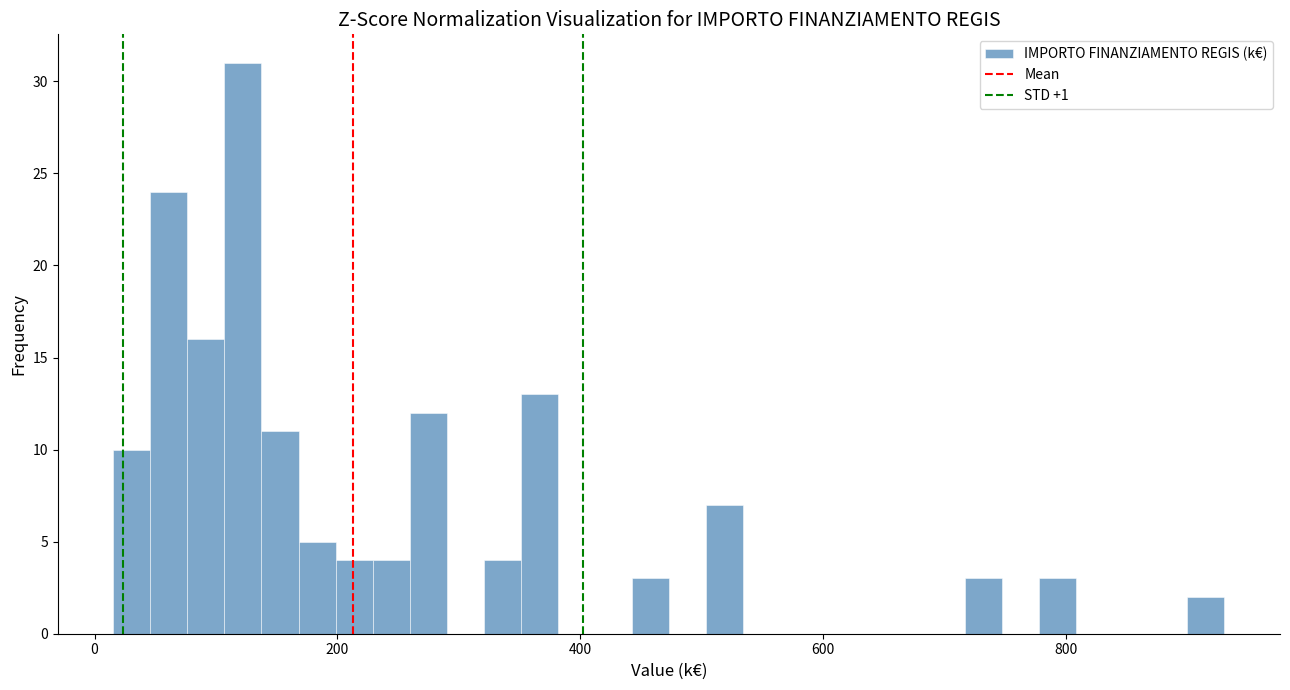

Read against the x-axis, roughly where is the centre of the tallest bar?

120